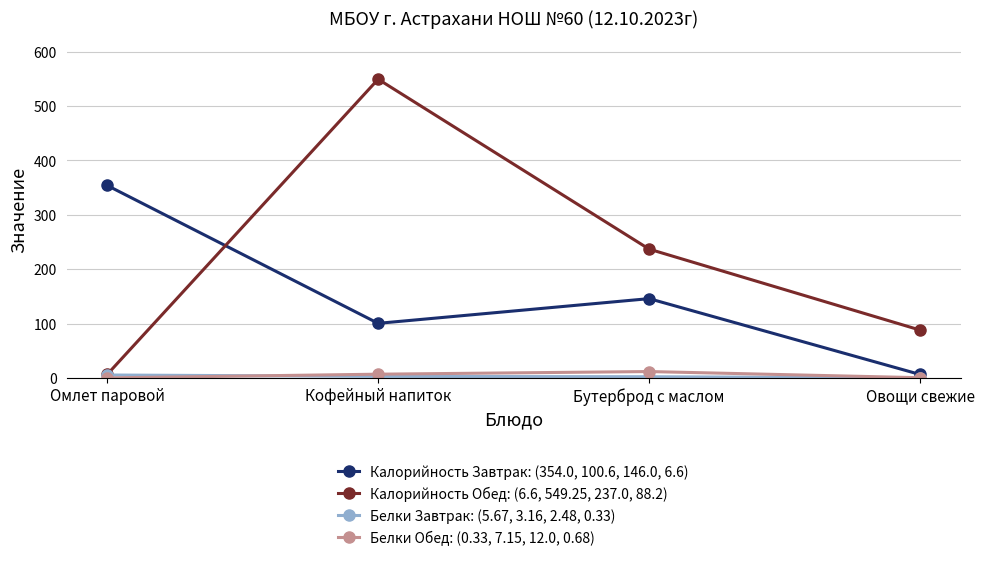

The value of Калорийность Обед: (6.6, 549.25, 237.0, 88.2) at Овощи свежие is 61.3. True or false?

False